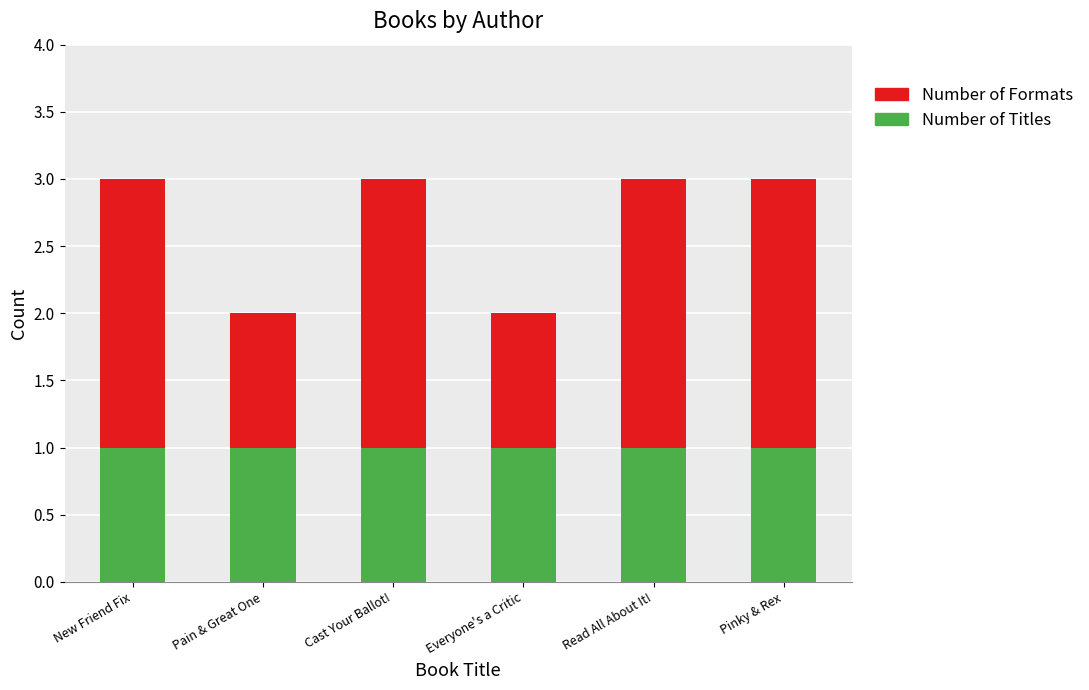

The value of Number of Titles at Everyone's a Critic is 1. True or false?

True